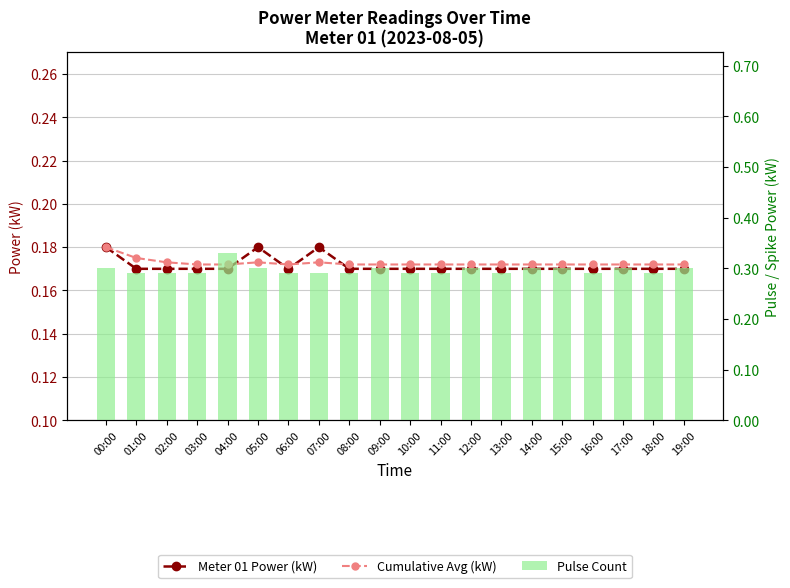

True or false: Cumulative Avg (kW) has a value of 0.2 at 00:00.

True